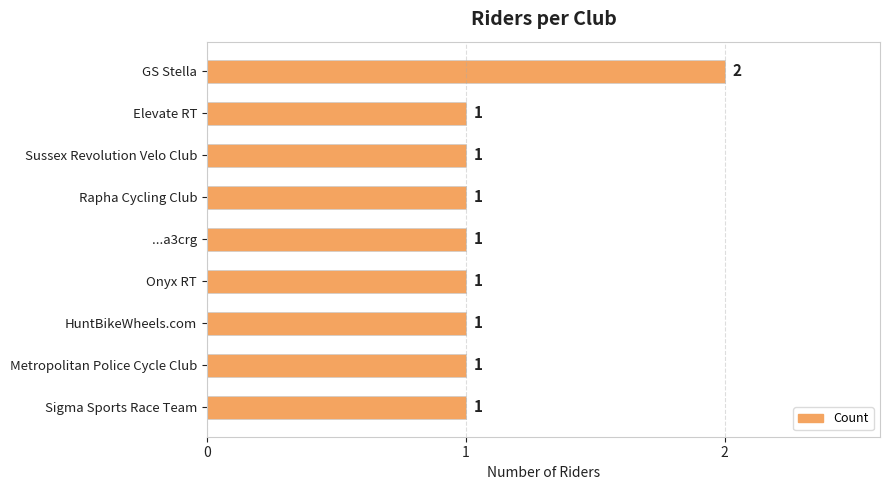

What is the sum of the values at GS Stella and Elevate RT?

3